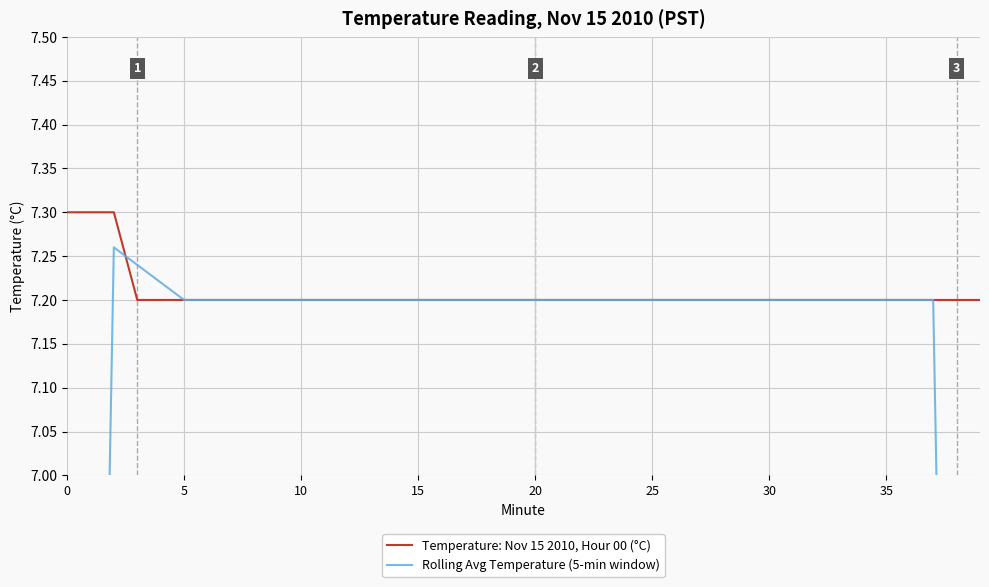

The value of Temperature: Nov 15 2010, Hour 00 (°C) at 0 is 7.3. True or false?

True